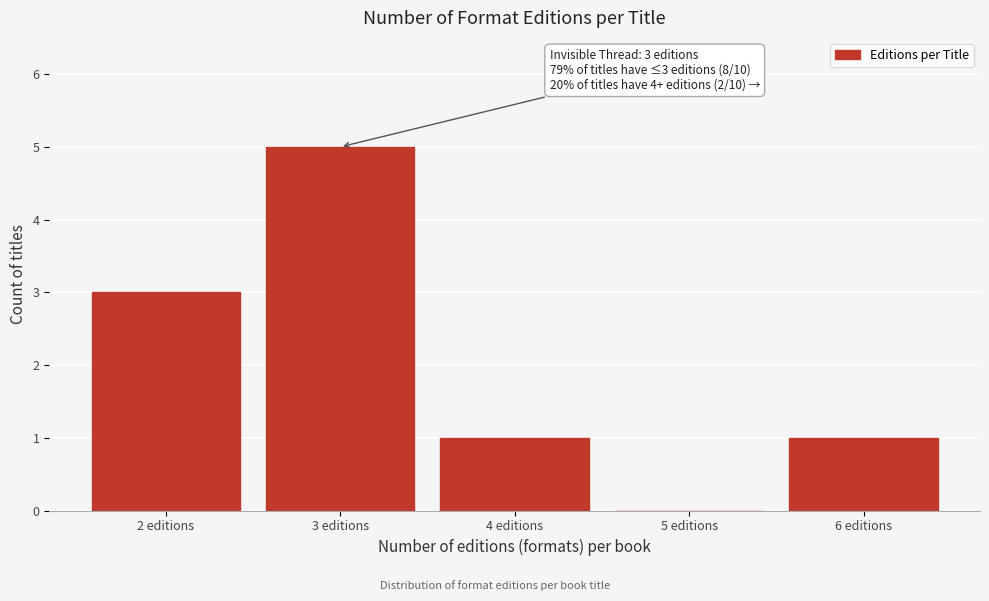

Over which range of the x-axis is the bar tallest?

2.5 to 3.5